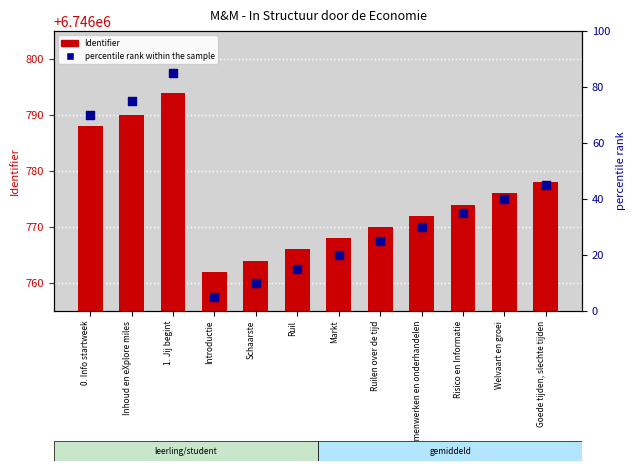

Which series reaches the minimum Y coordinate?

percentile rank within the sample